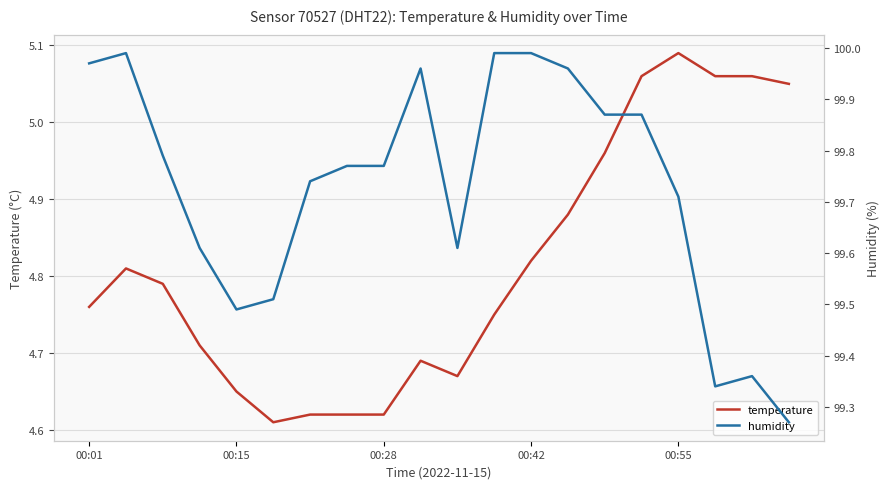

How many lines are shown in the chart?

2